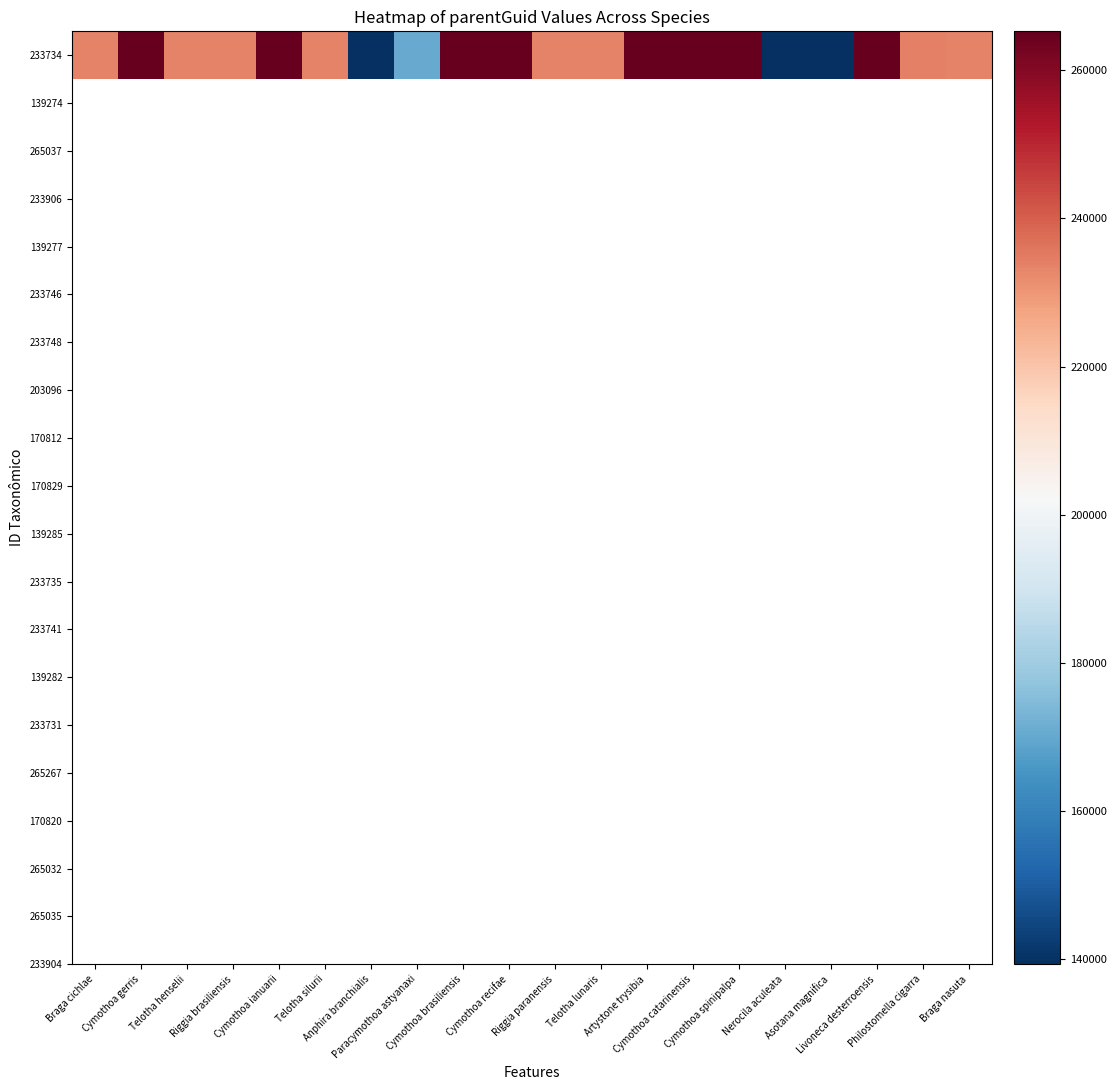

What is the smallest value displayed?

139325